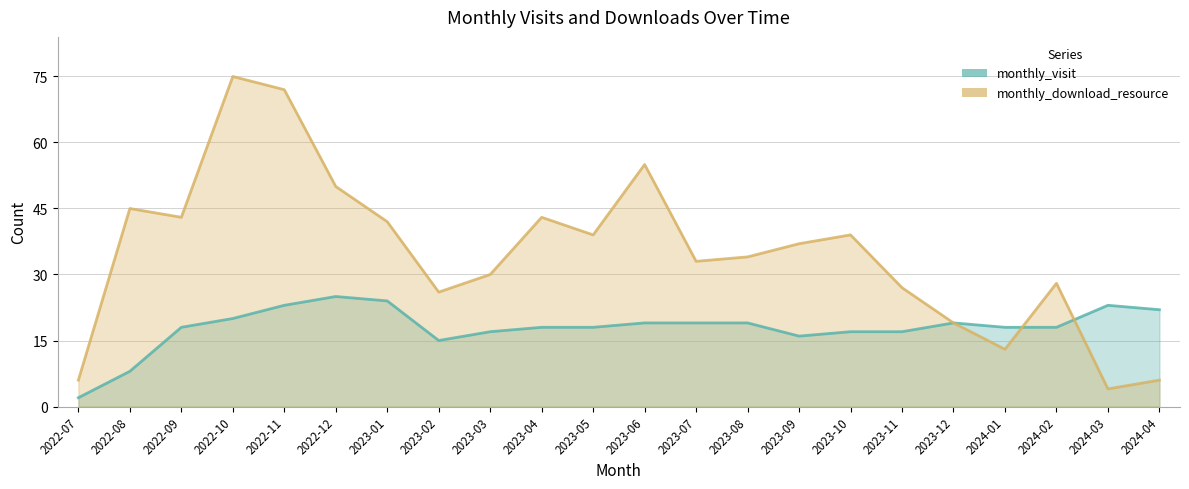

What is the difference between the second highest and second lowest values in the monthly_download_resource series?

66